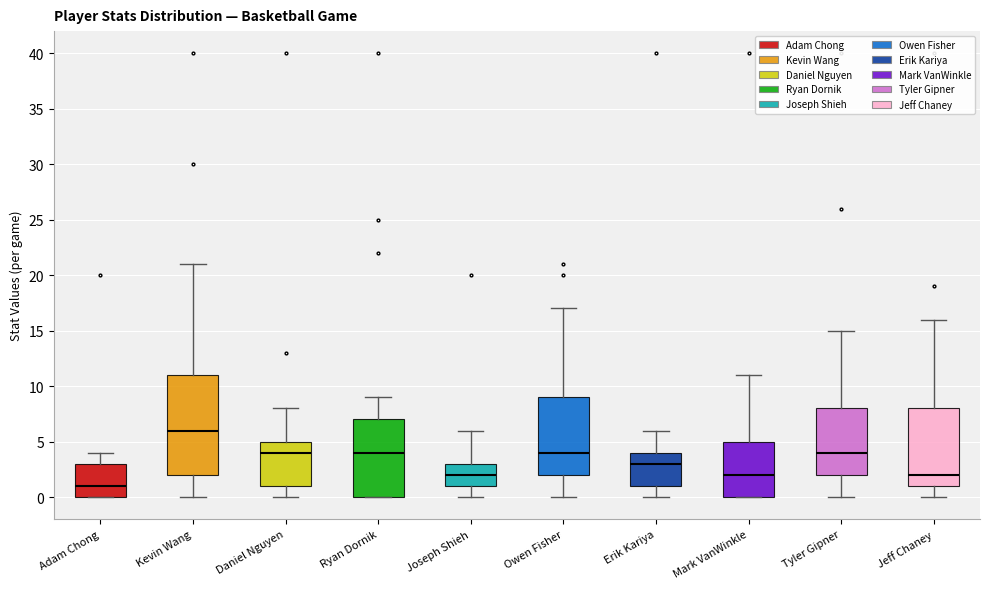

Where is the lower edge of the box for Owen Fisher on the y-axis? The values are not printed on the chart, so give them approximately, as read against the axis.

2